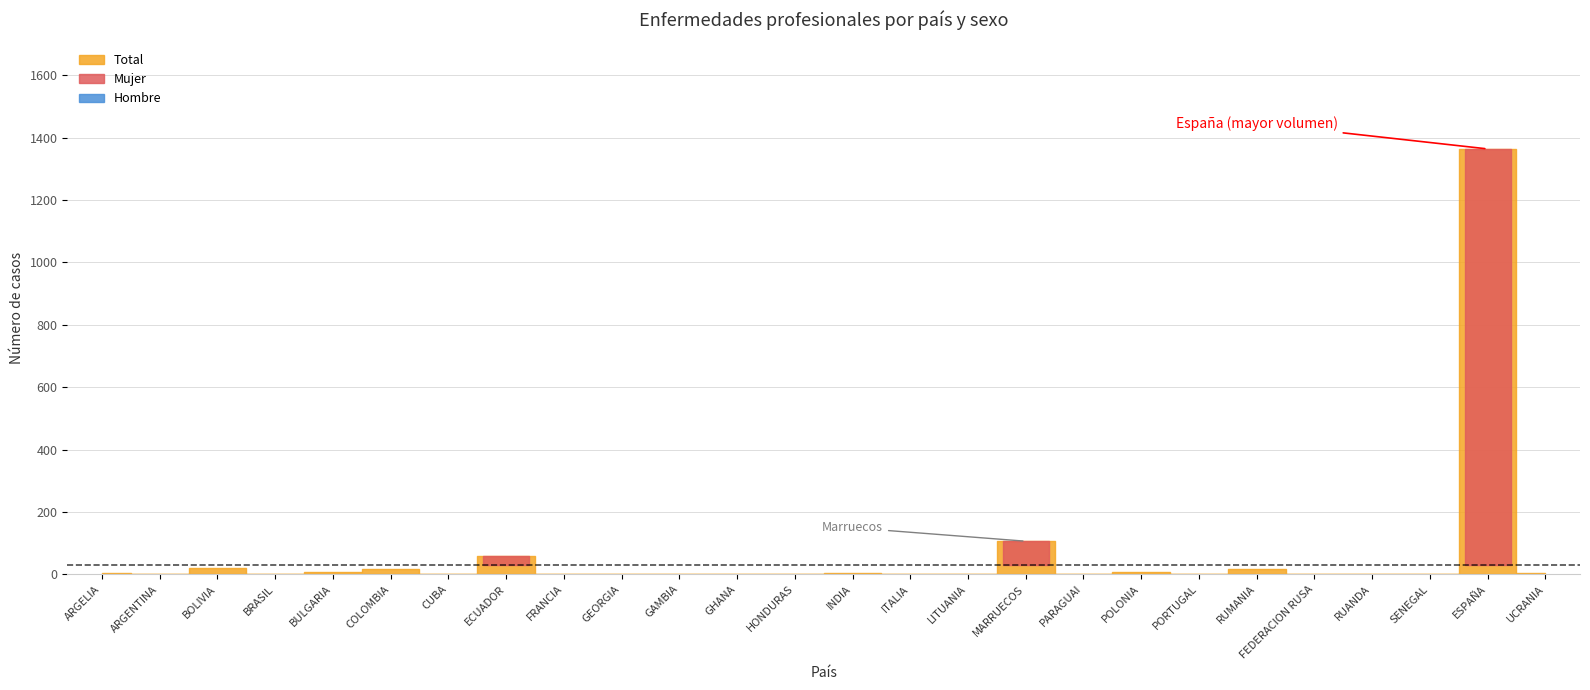

What is the difference between the maximum and second lowest values in the Hombre series?

557